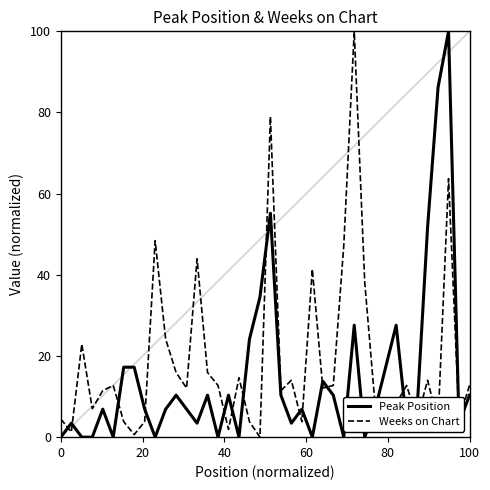

What are all the series names shown in the legend?

Peak Position, Weeks on Chart